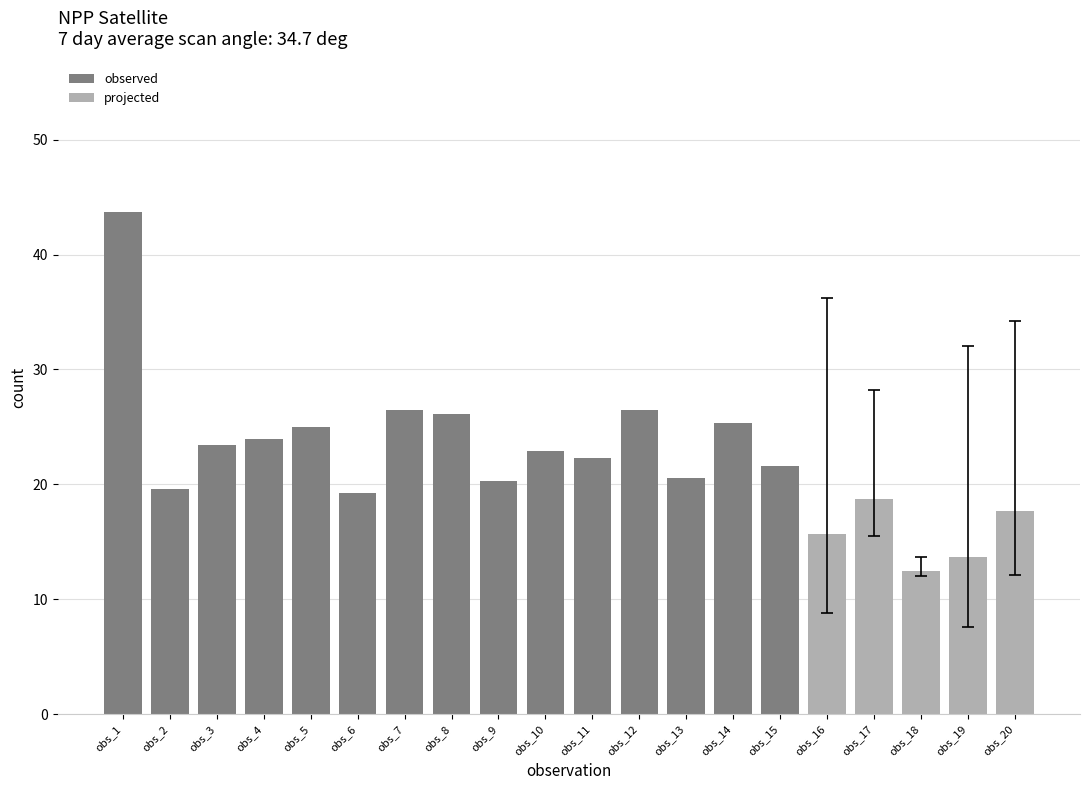

Is it true that observed equals 44.5 at obs_7?

False